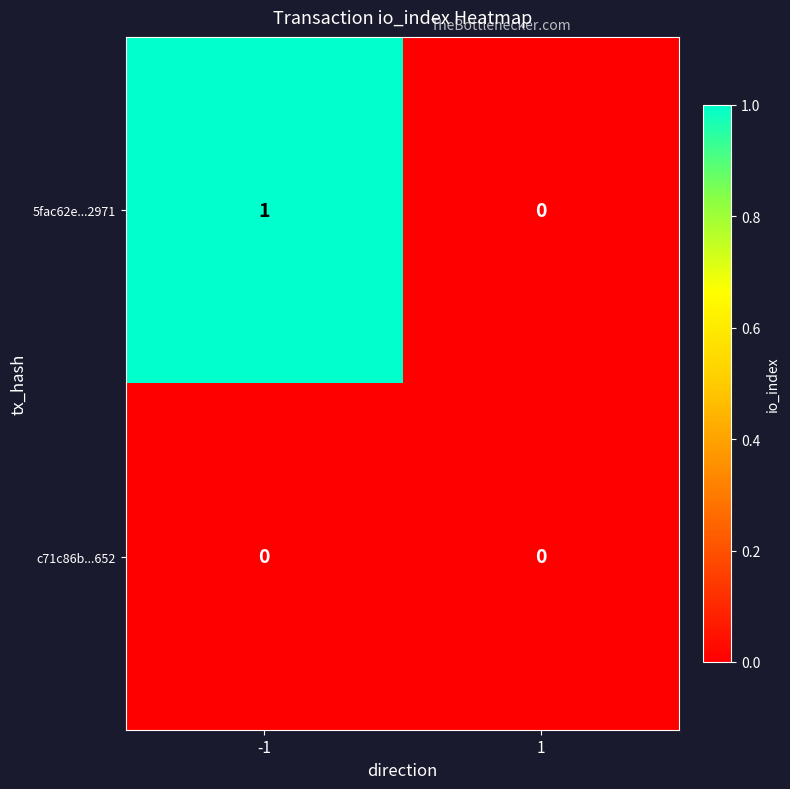

Reading left to right, list all the values displayed in this chart.

5fac62e...2971: 1	0
c71c86b...652: 0	0